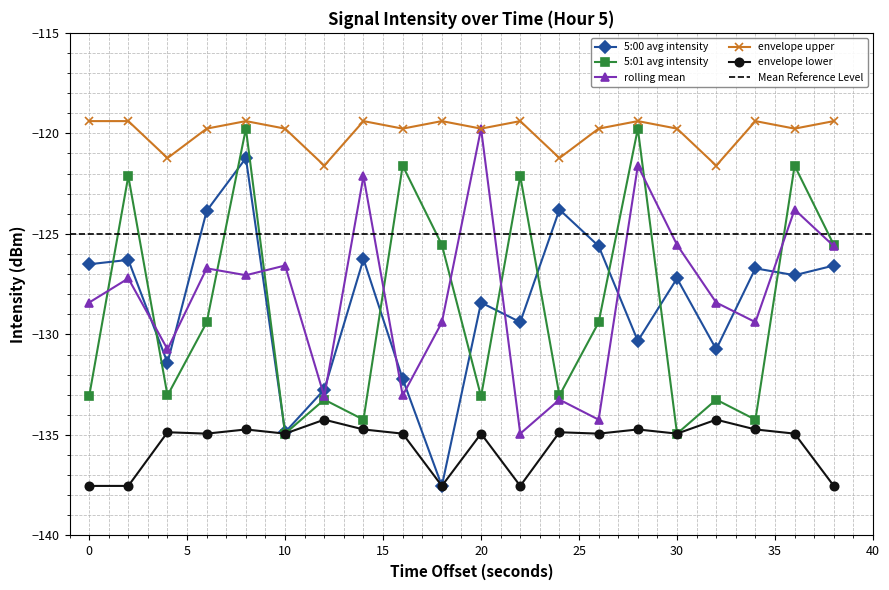

Is this an area chart (filled region under the line)?

No